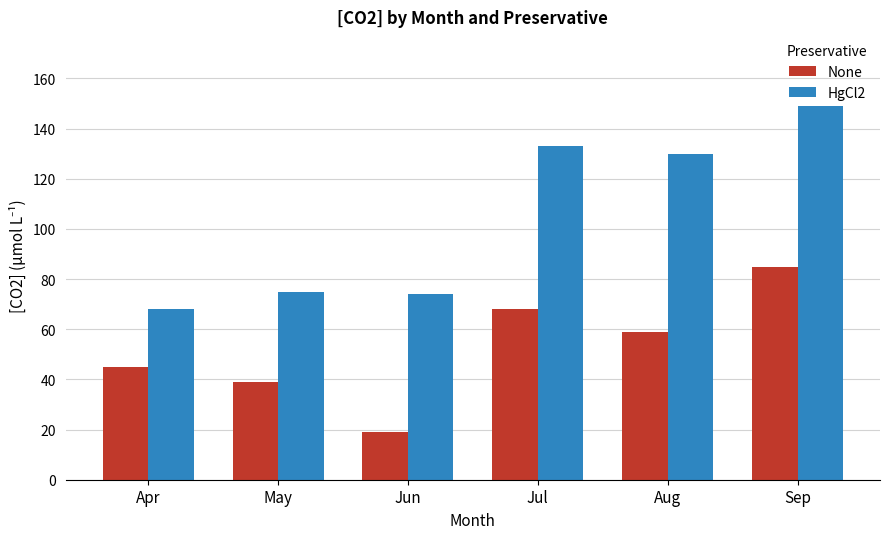

Which series has the largest total across all categories?

HgCl2